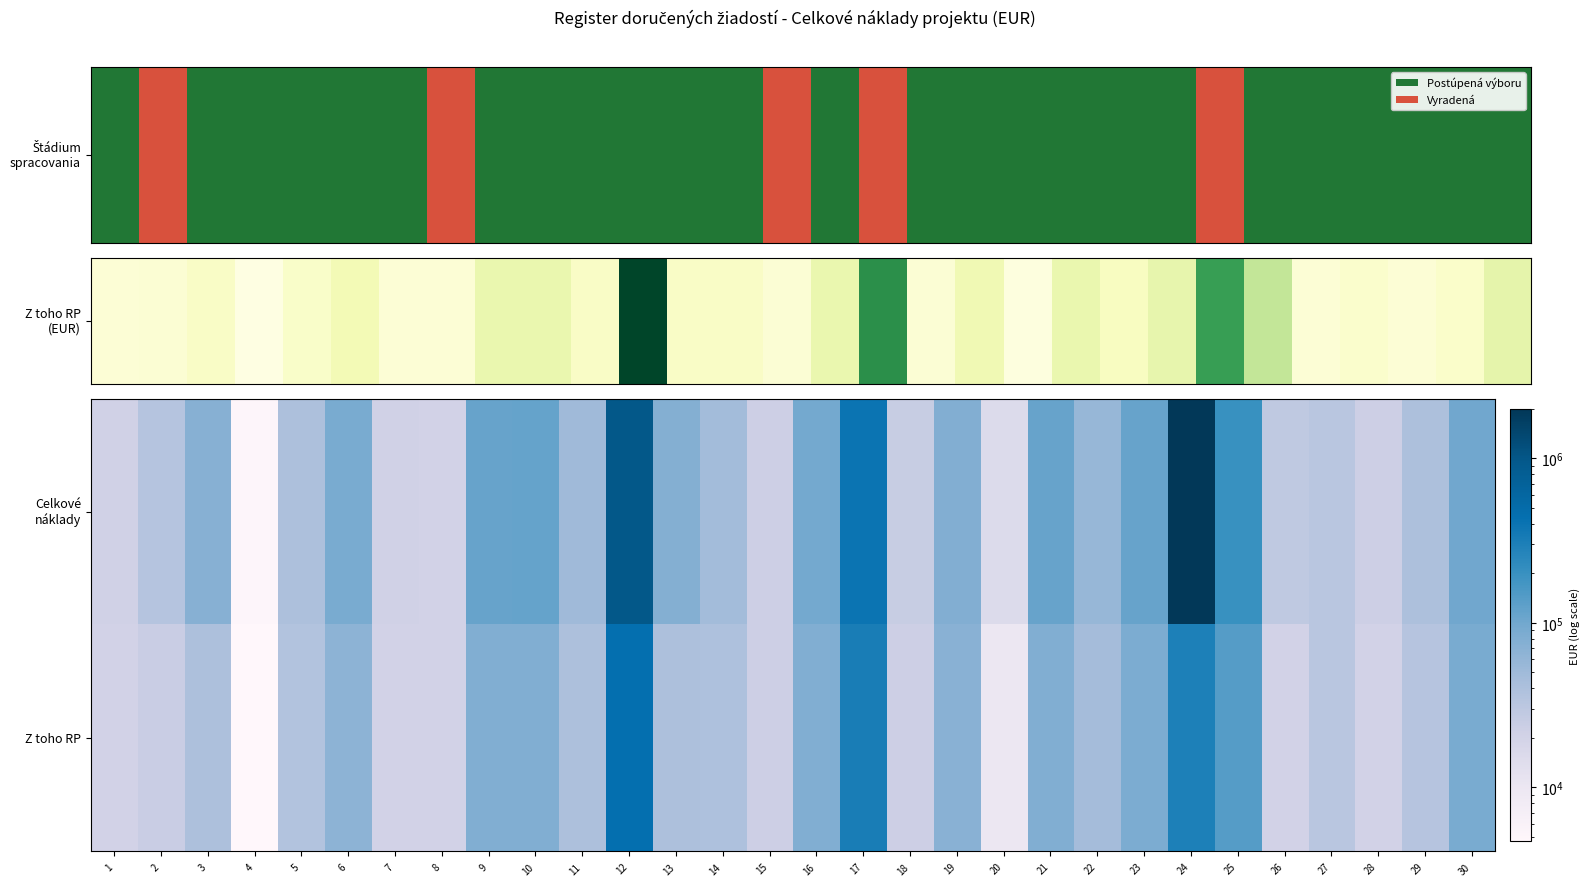

What is the greatest value displayed?

2000000.0